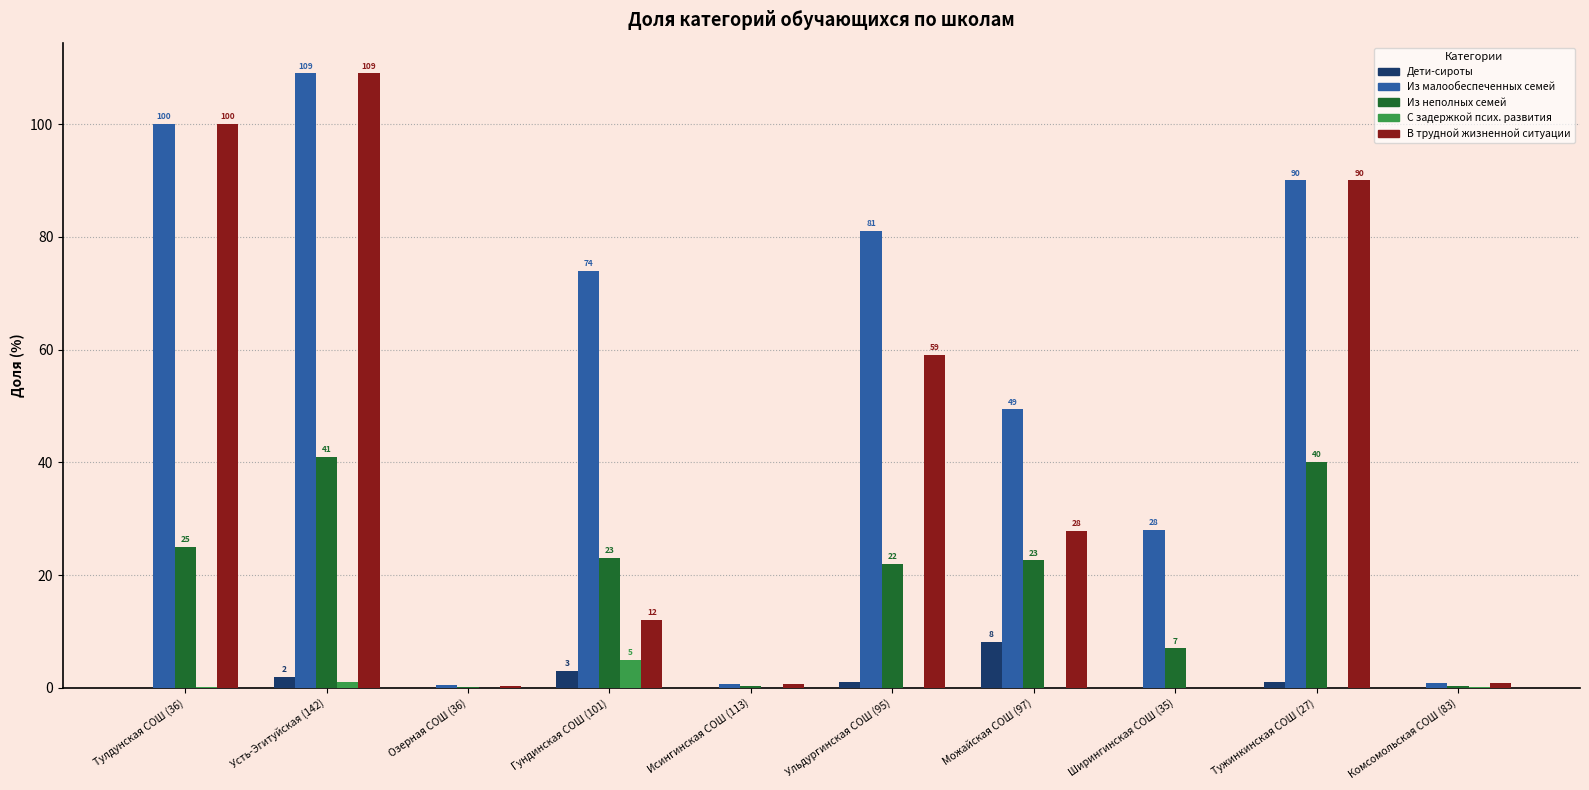

What is the maximum value for Из малообеспеченных семей?

109.0